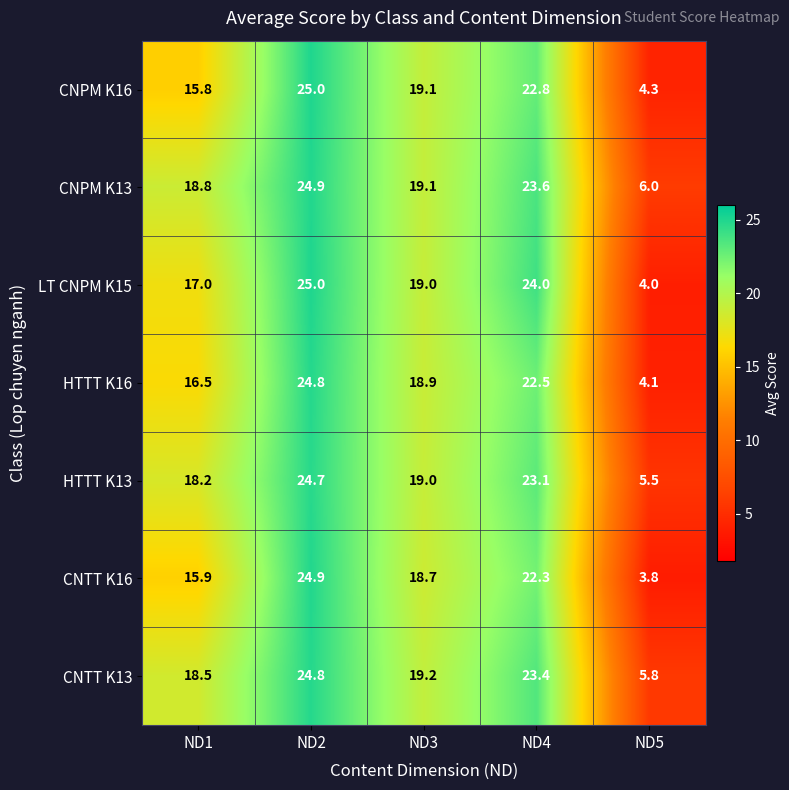

Which category has the lowest value across all series?

ND5